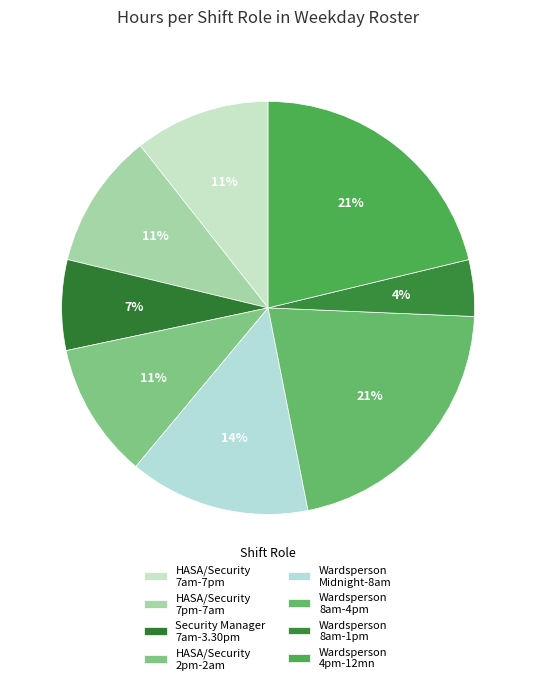

Count the number of slices in the pie.

8